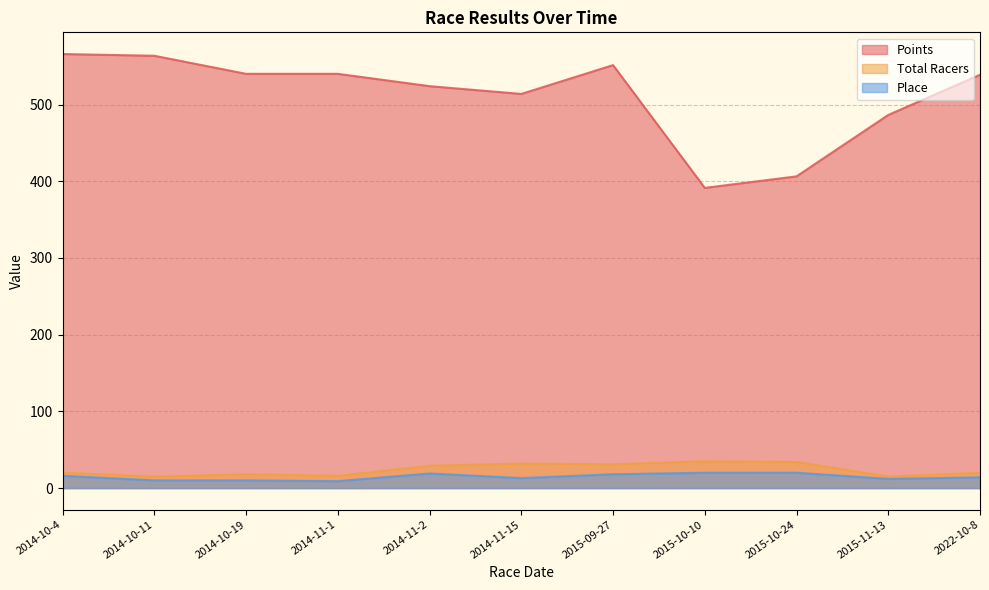

True or false: Place has a value of 14.0 at 2022-10-8.

True